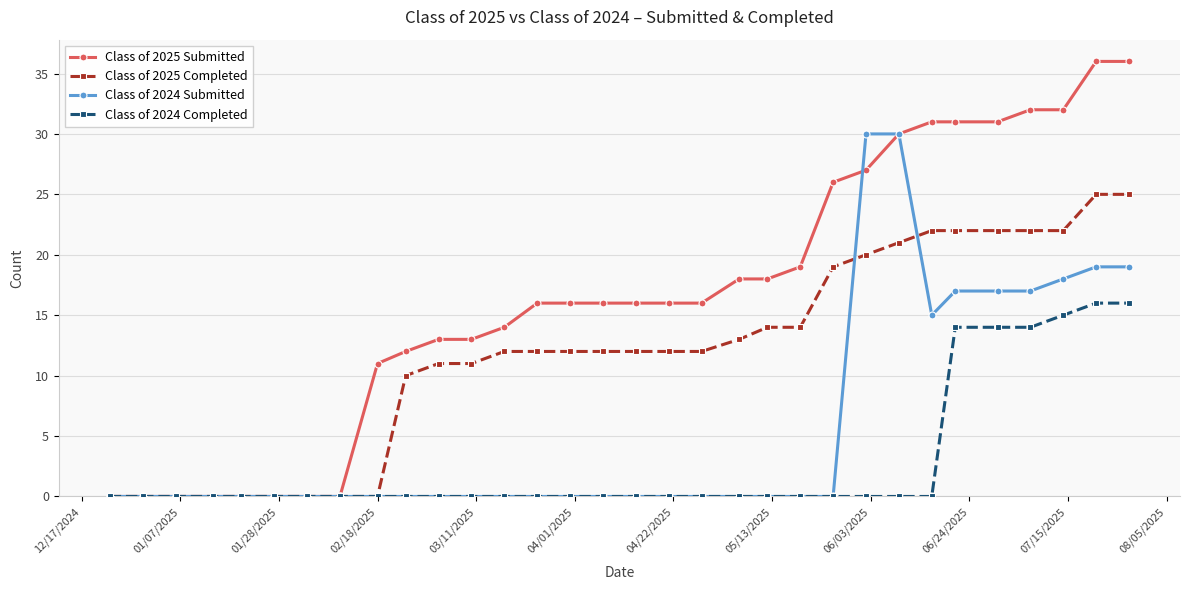

Which series has the widest spread of values?

Class of 2025 Submitted